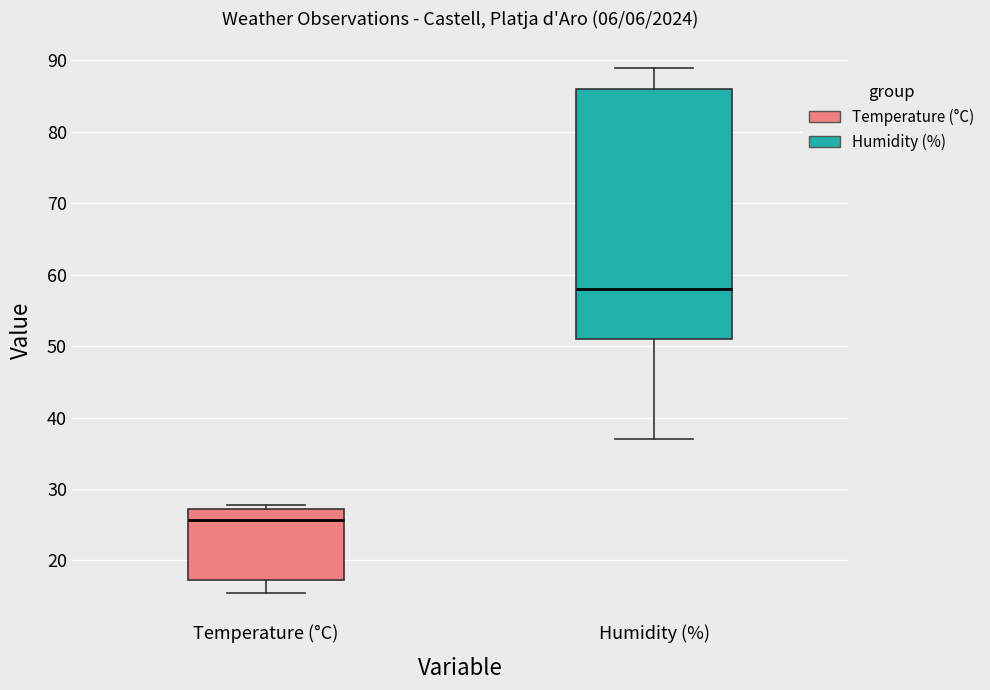

Which box's median line is the highest?

Humidity (%)